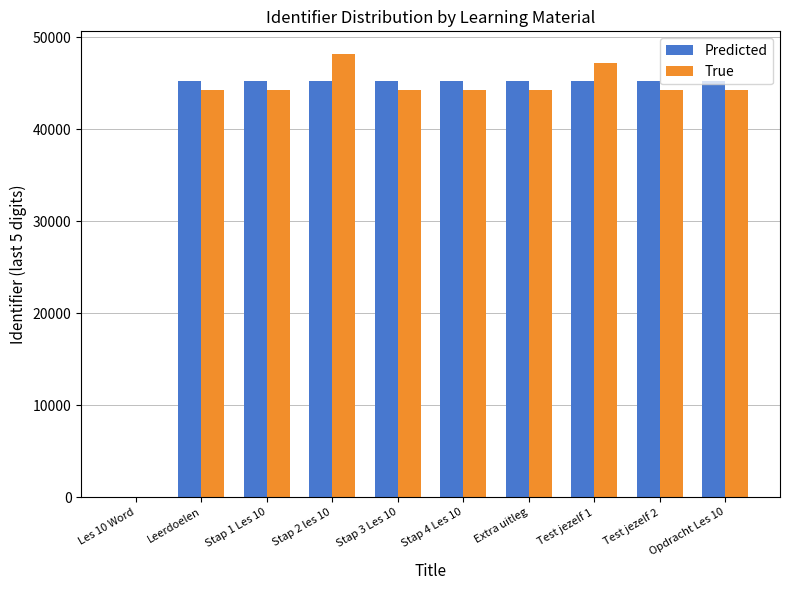

Are the bars horizontal?

No